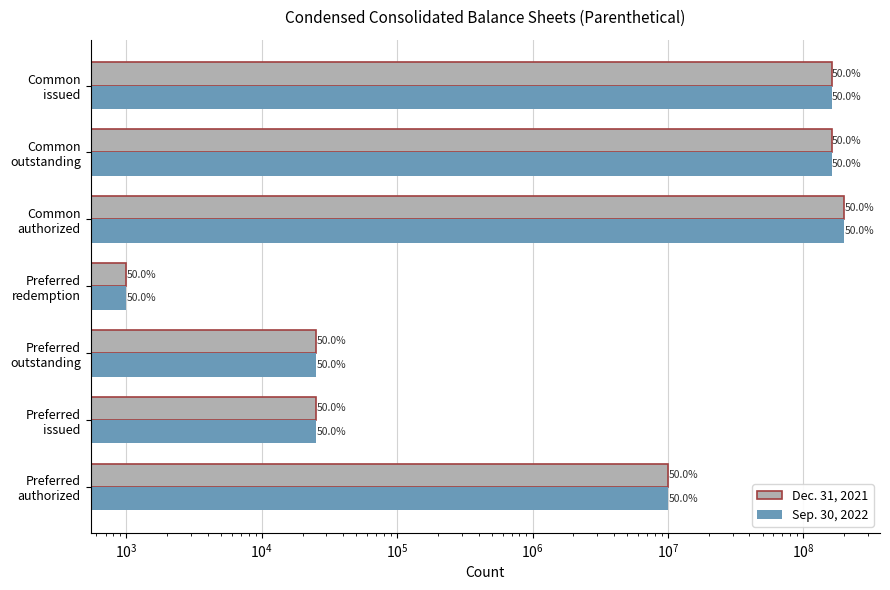

How many groups of bars are there?

7